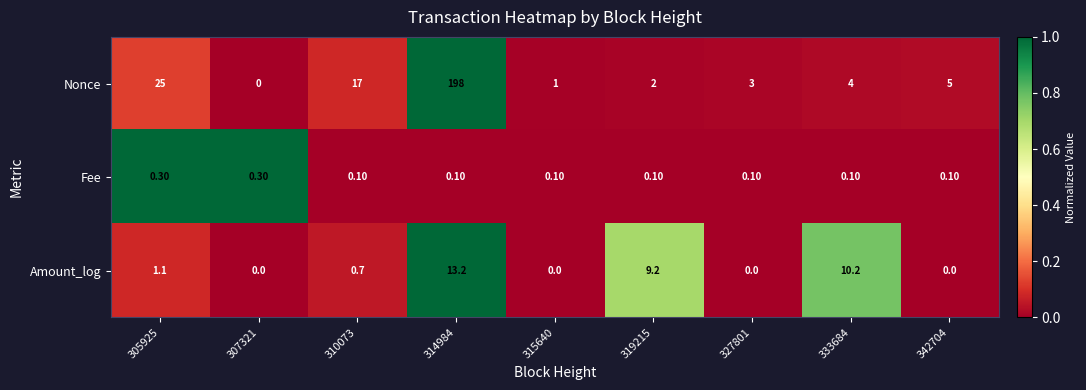

Rank the series at 310073 from lowest to highest value.

Fee, Amount_log, Nonce